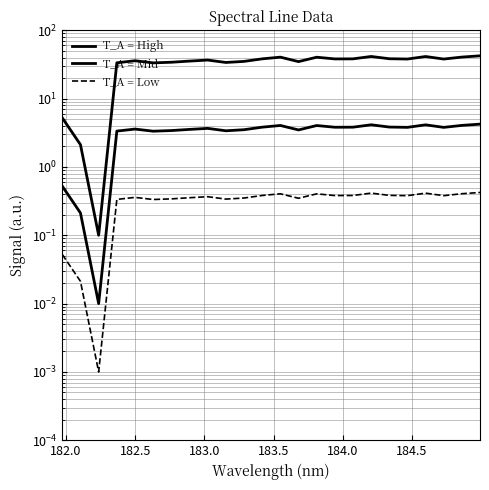

How many interior local valleys does the T_A = High series have?

7